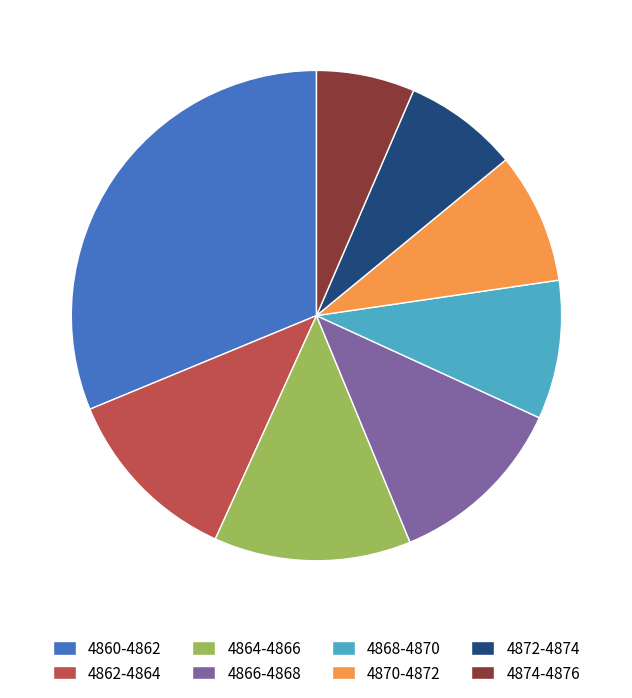

Do 4872-4874 and 4870-4872 together represent more than half of the pie?

No